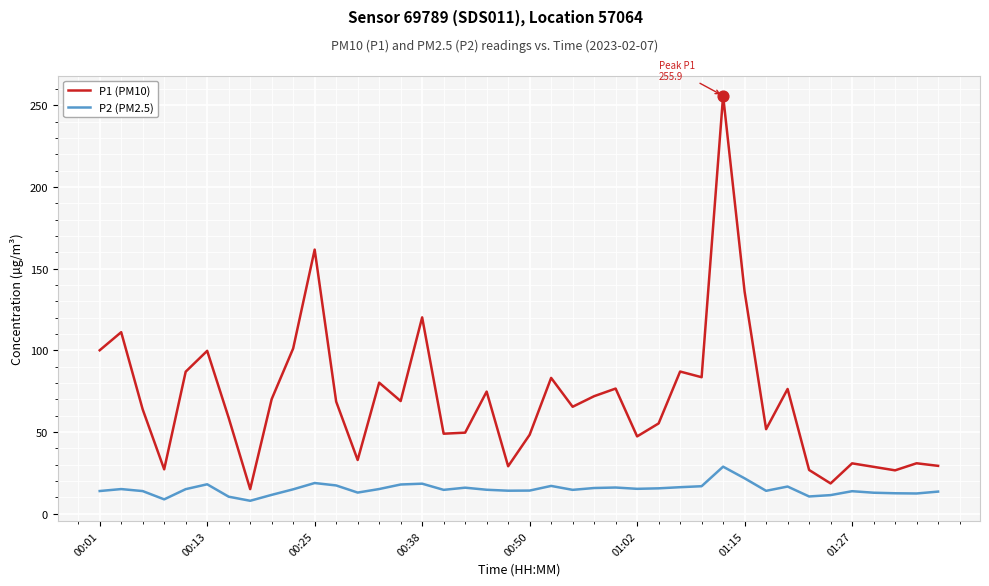

What are all the series names shown in the legend?

P1 (PM10), P2 (PM2.5)